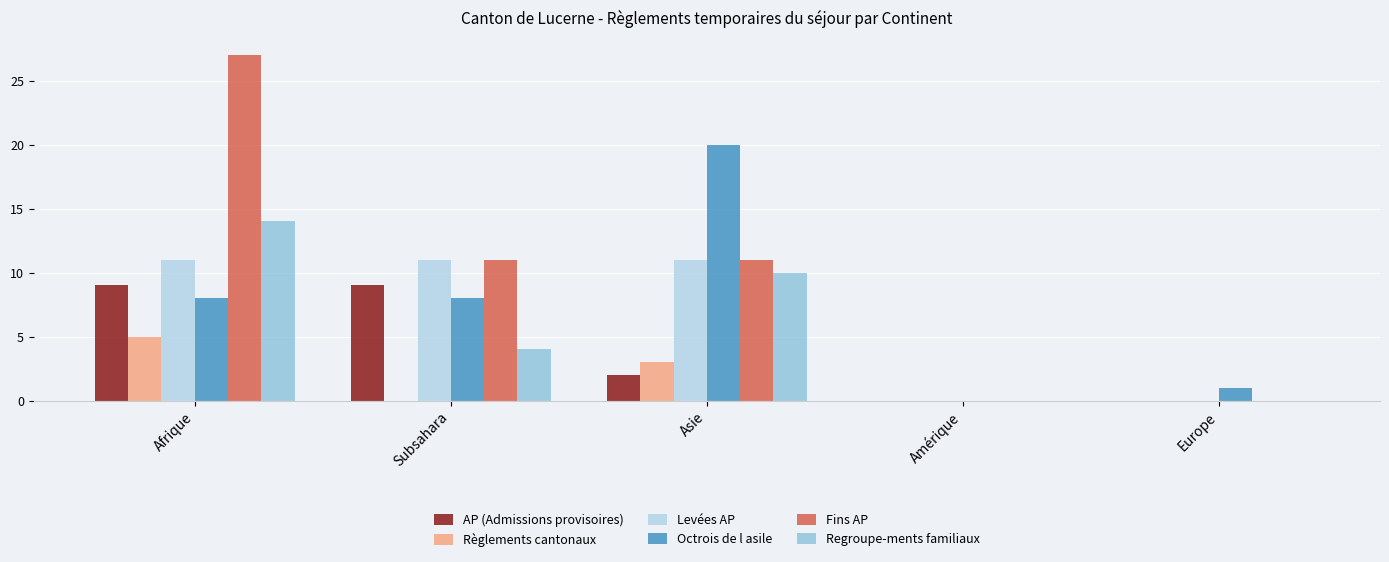

The value of AP (Admissions provisoires) at Europe is 0. True or false?

True